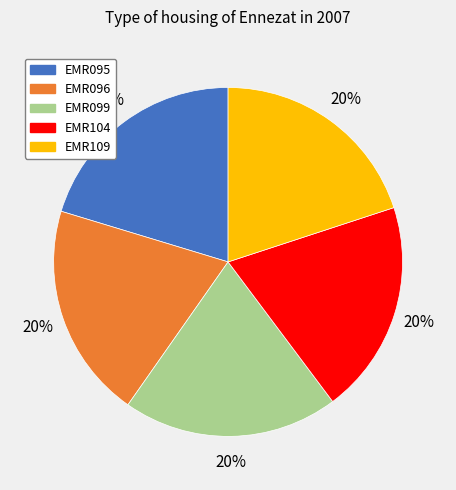

Does any single category account for the majority?

No